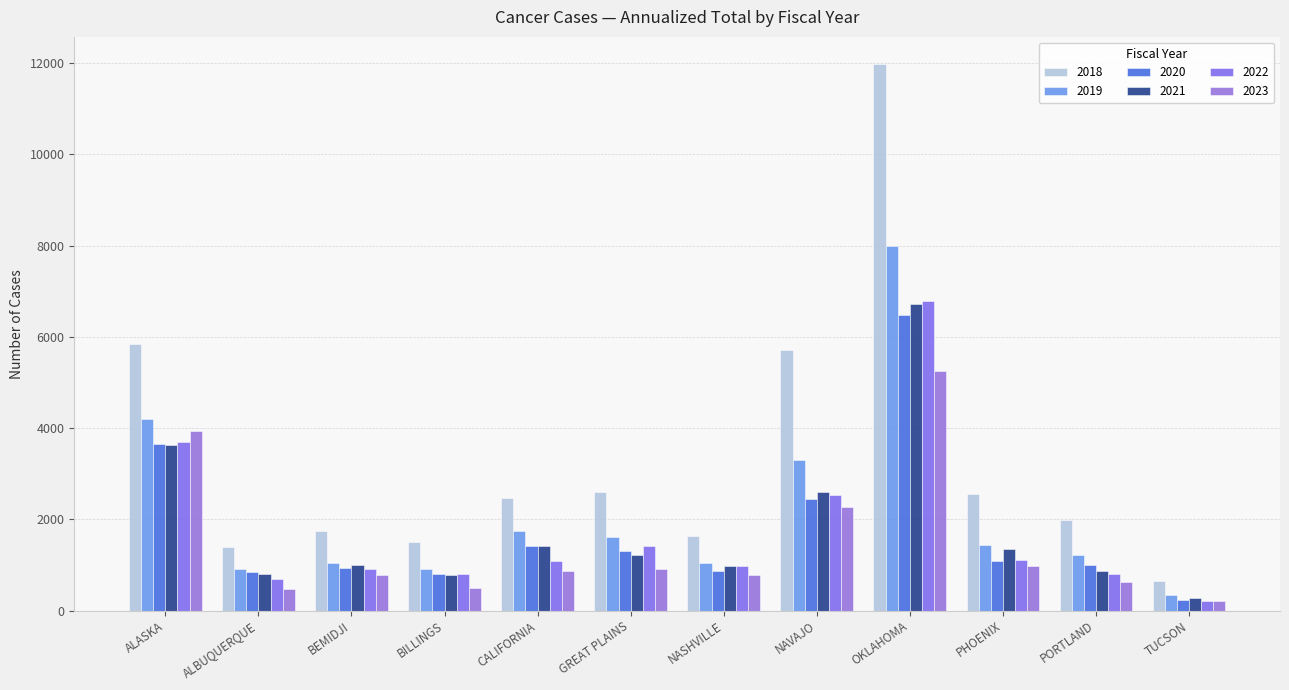

What position from the left is NAVAJO?

8